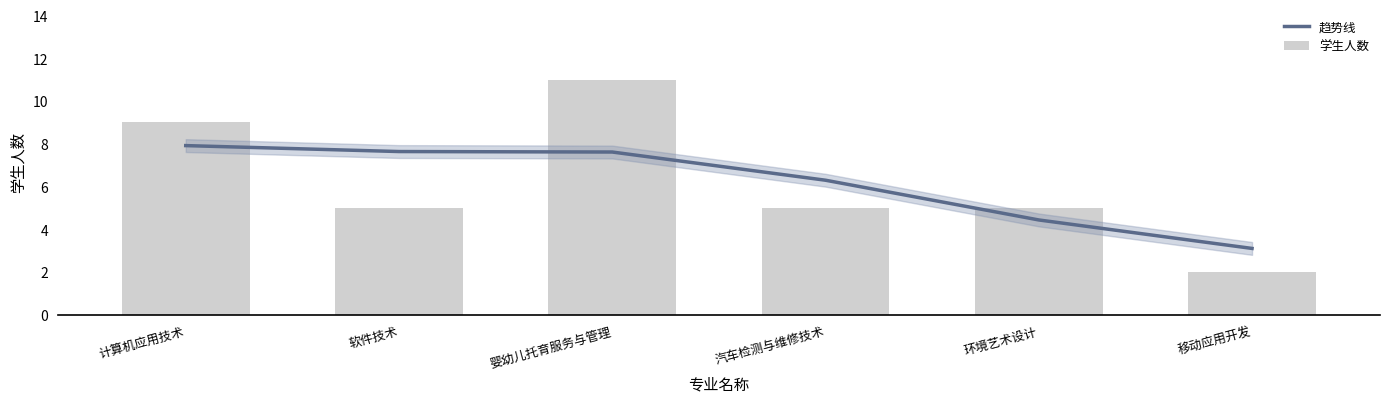

The value of 趋势线 at 软件技术 is 12.1. True or false?

False